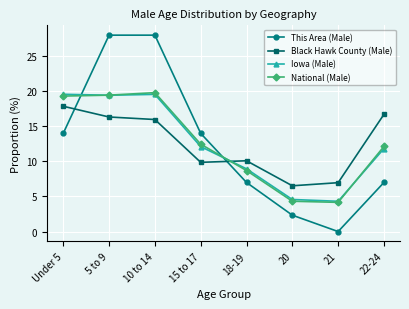

True or false: This Area (Male) and National (Male) intersect in this chart.

True